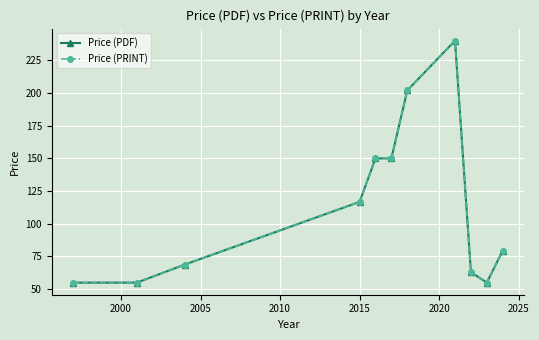

Count the number of data series in this chart.

2